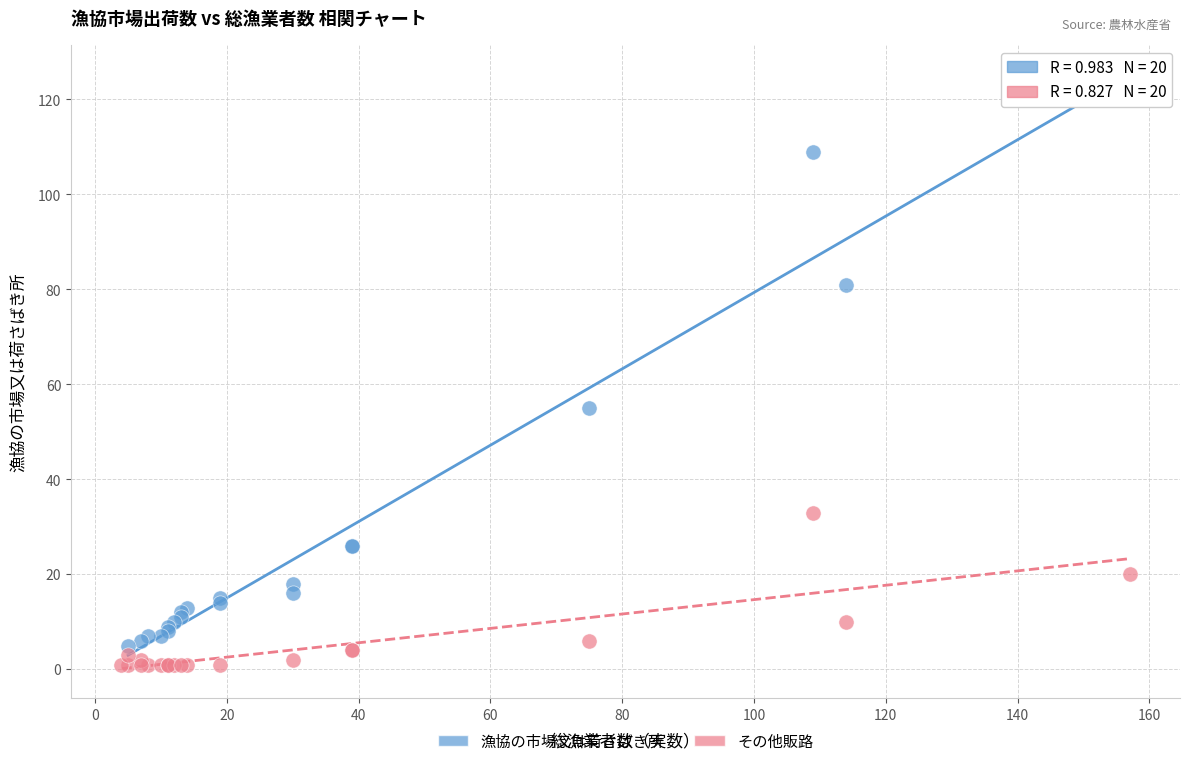

Which series contains the lowest Y value?

その他販路